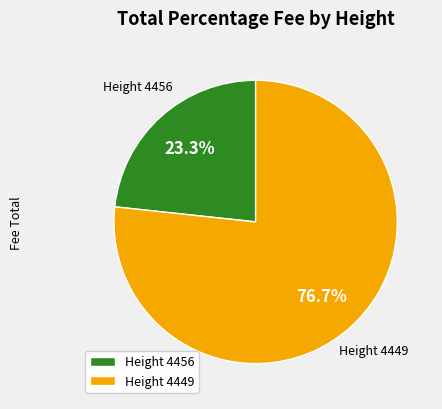

Which category has the biggest portion of the pie?

Height 4449